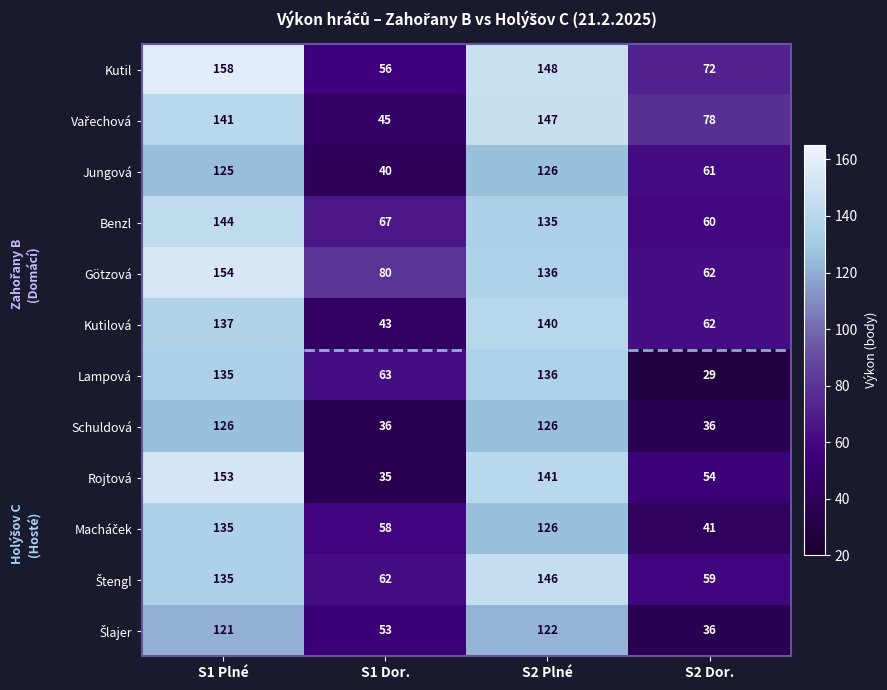

List the labels in order of Jungová value, largest first.

S2 Plné, S1 Plné, S2 Dor., S1 Dor.